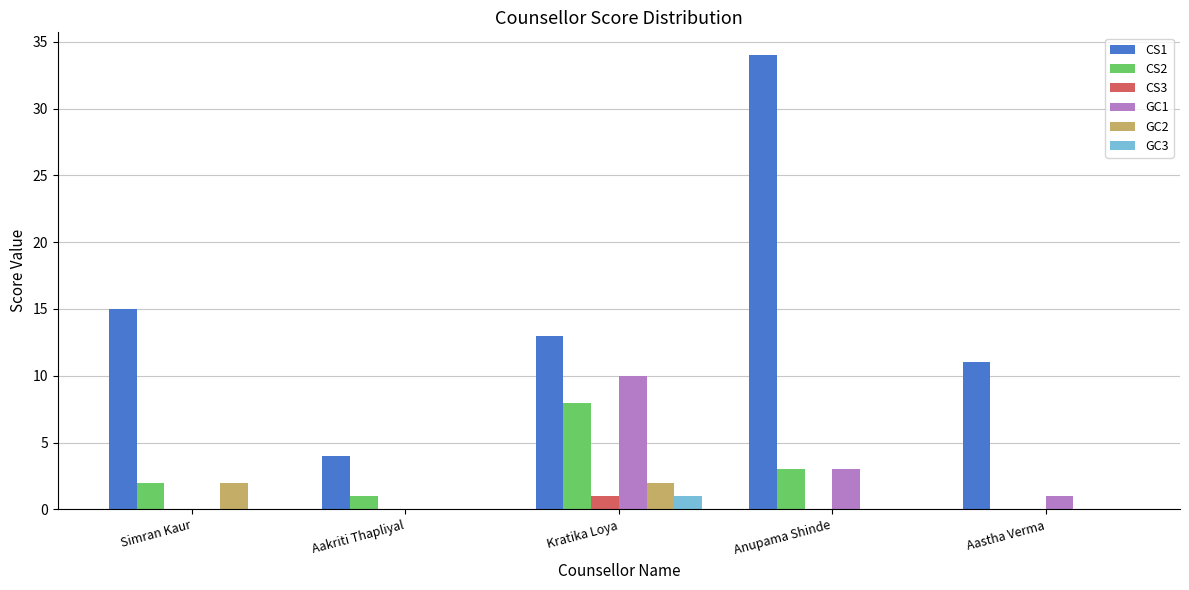

Is the value of GC2 at Simran Kaur greater than the value of CS1 at Aastha Verma?

No